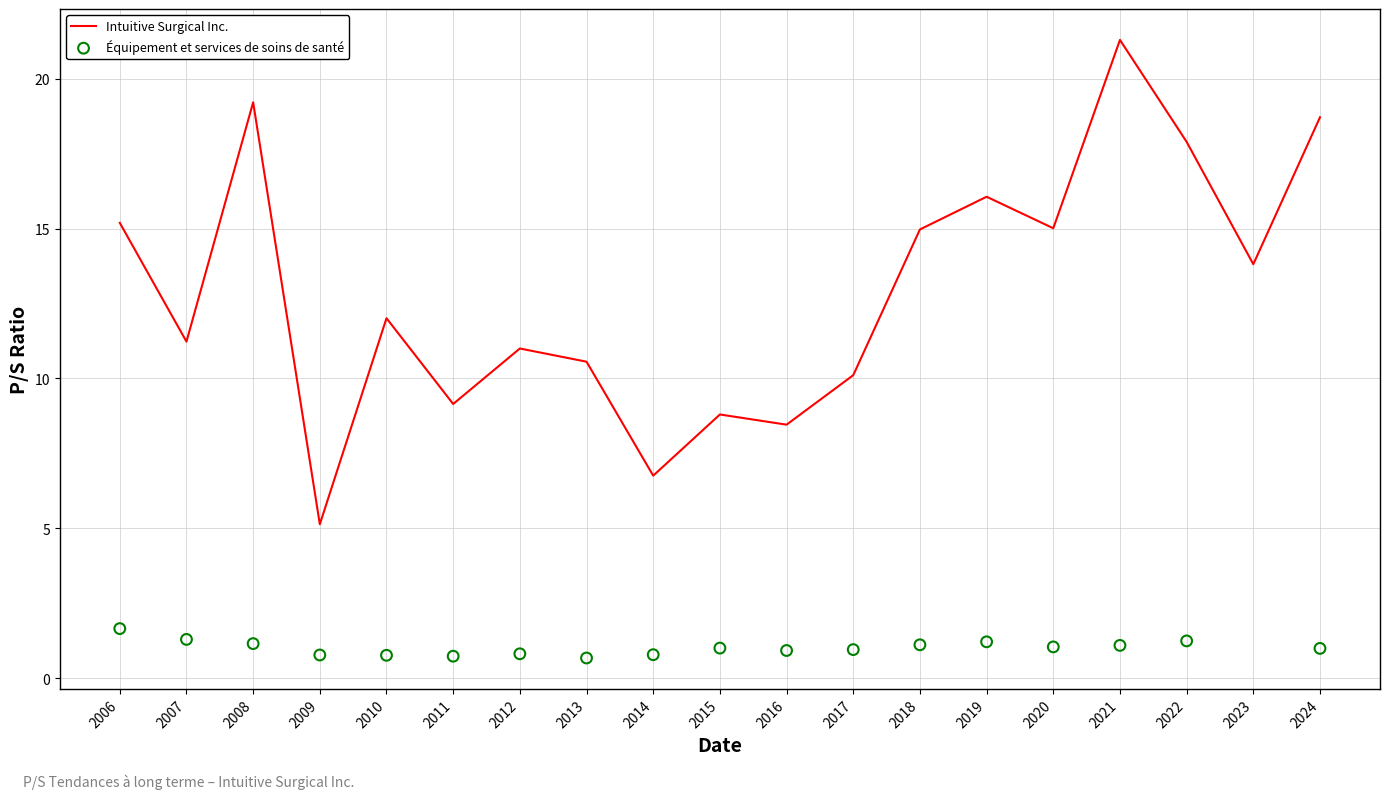

Approximately how many times larger is the value at 2010 compared to 2006?

0.8